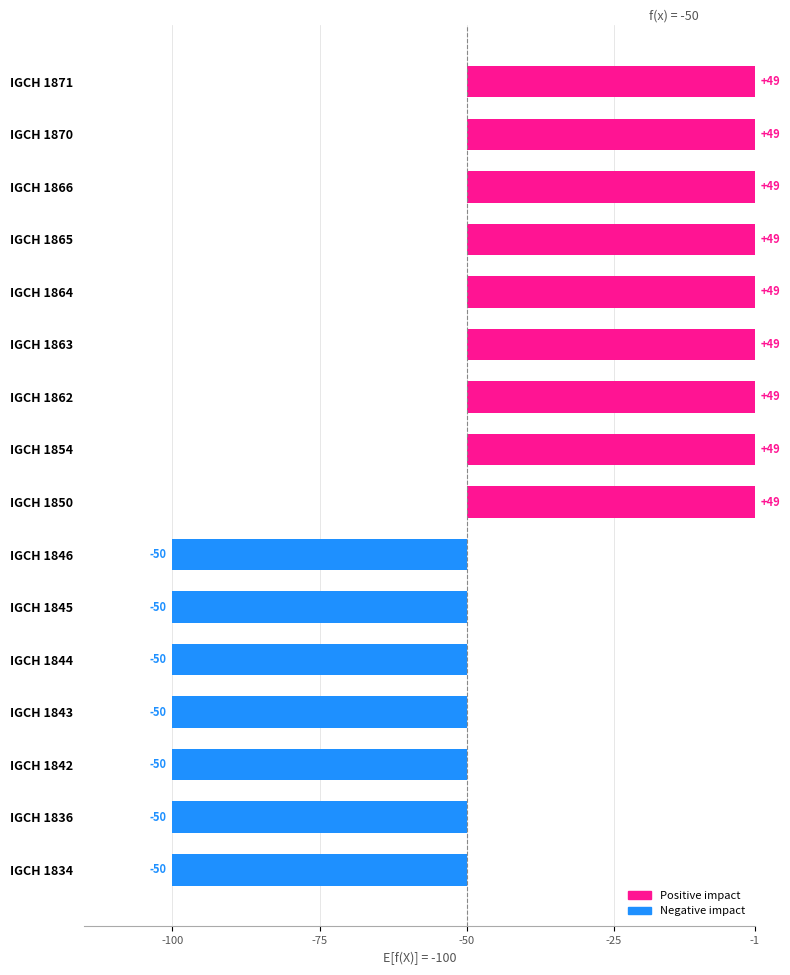

What is the value of the 5th bar from the left?

-50